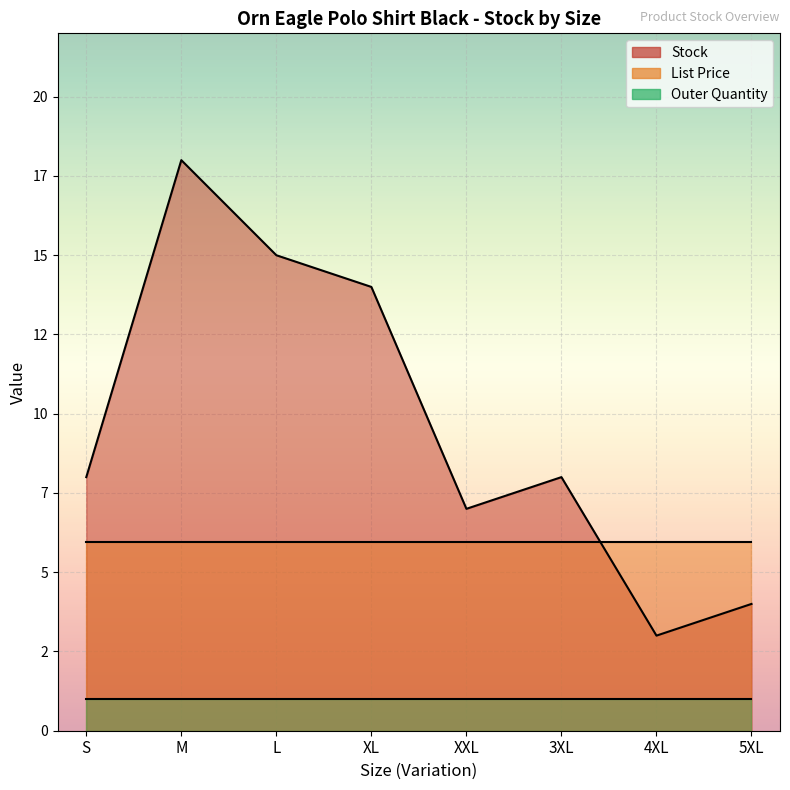

What is the sum of all Outer Quantity values?

8.0